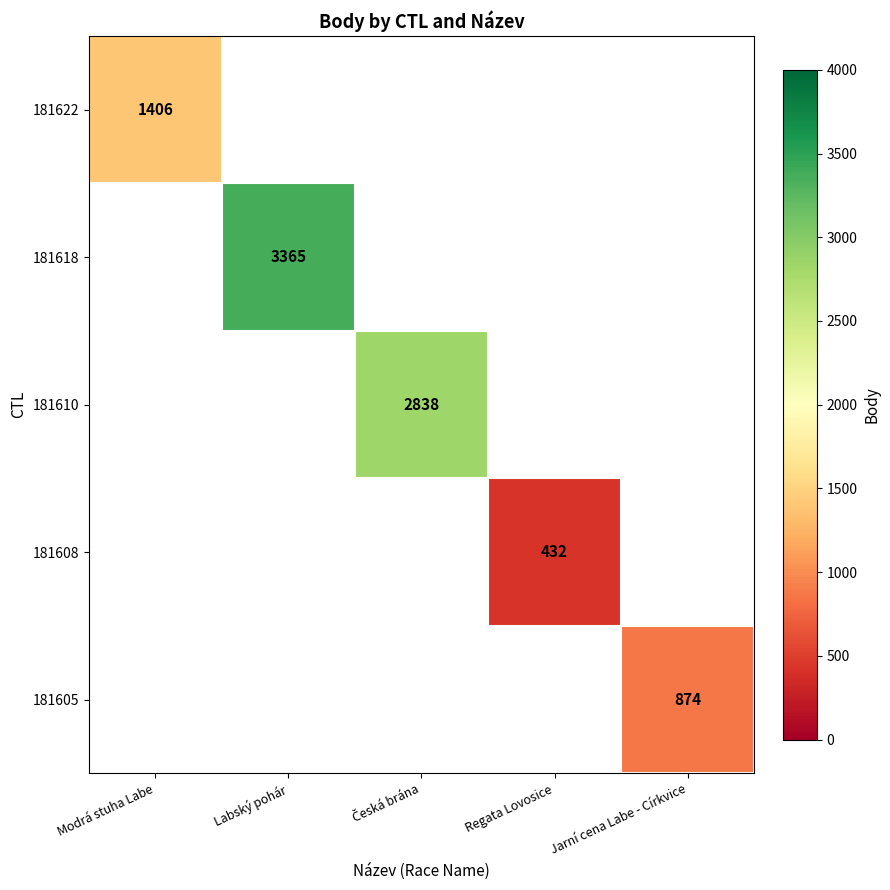

The 181622 series shows 443 at Modrá stuha Labe. True or false?

False